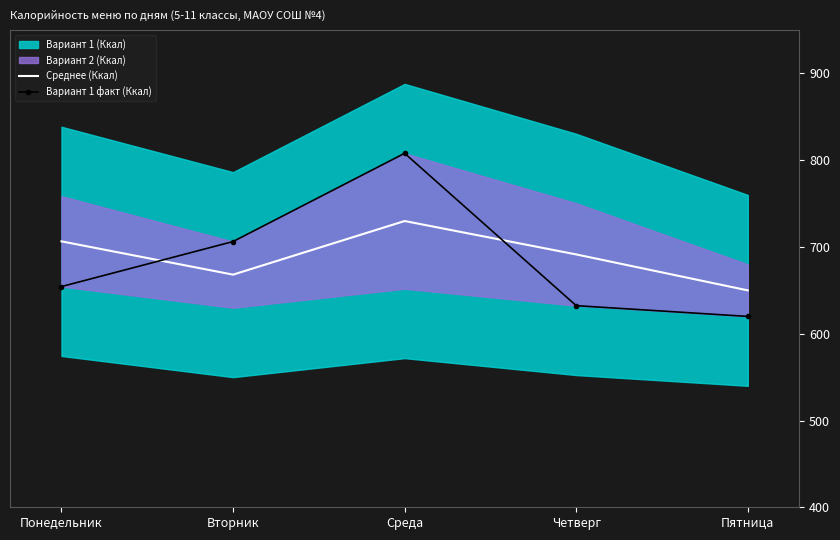

Rank the series at Пятница from highest to lowest value.

Среднее (Ккал), Вариант 1 факт (Ккал)